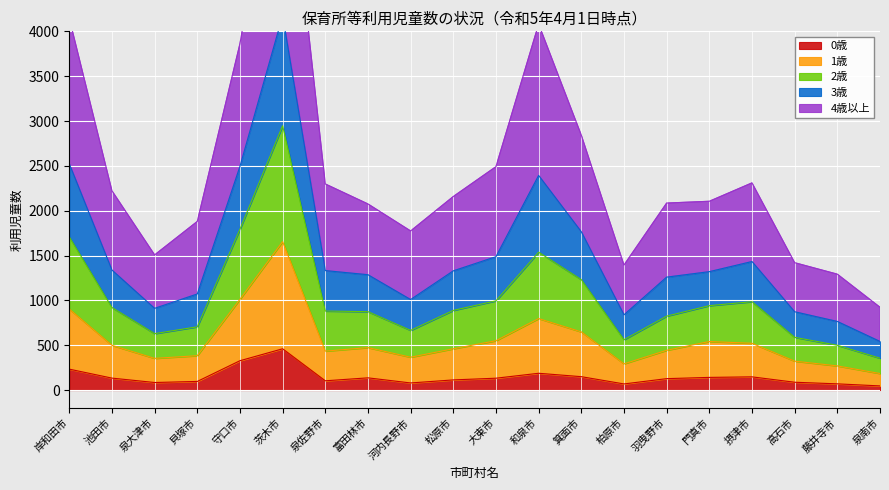

What is the maximum value shown in the chart?

6614